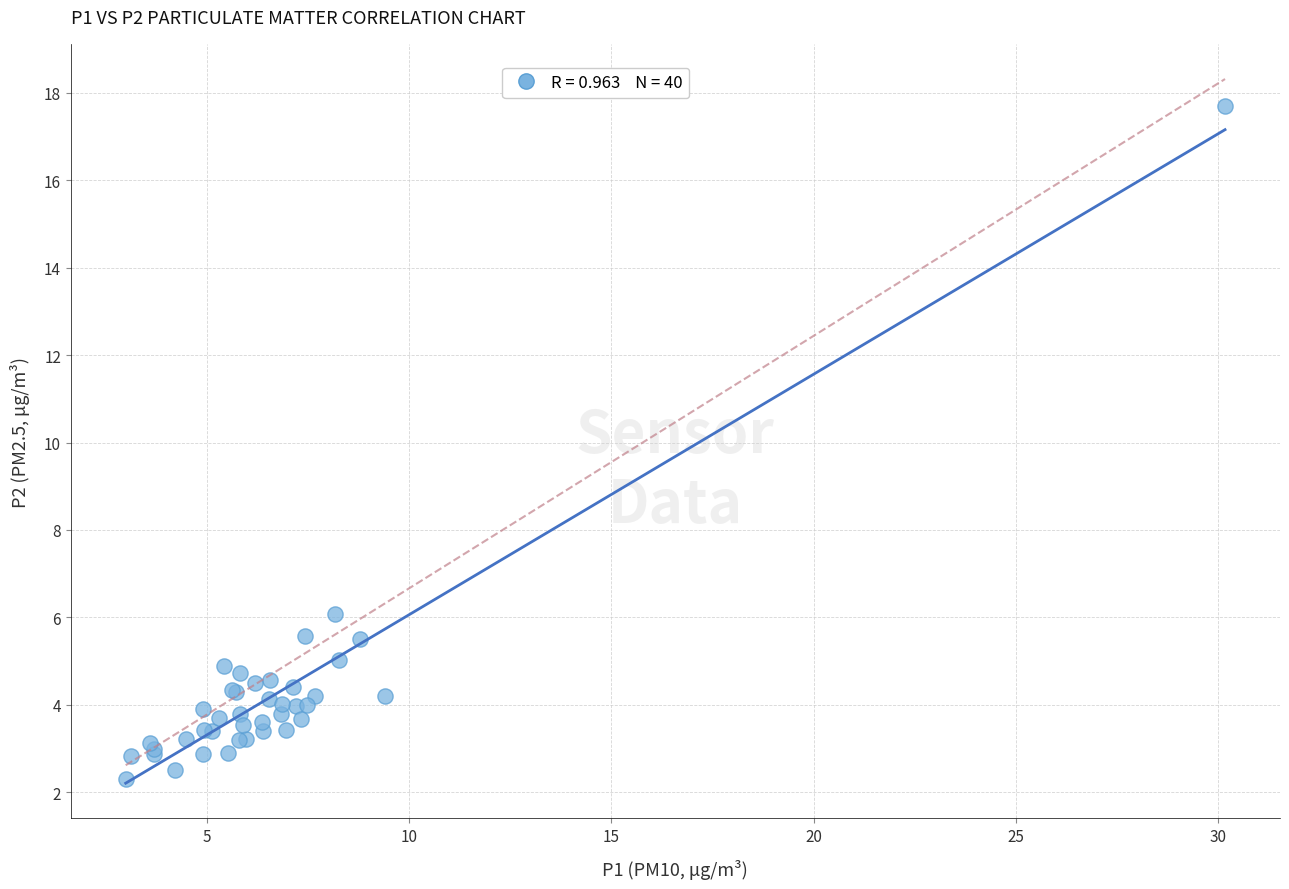

What Y value in the scatter plot is closest to 10?

6.1